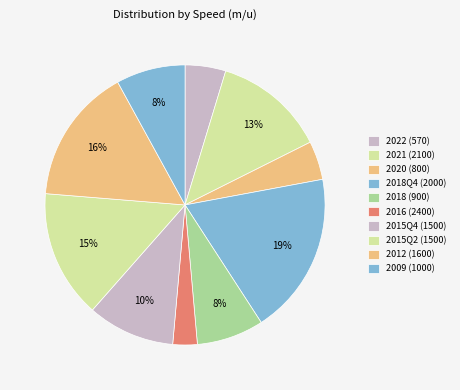

How many segments does this pie chart have?

10